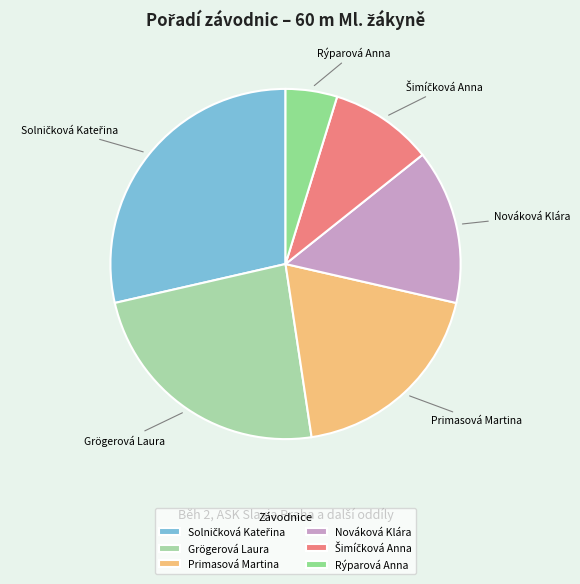

Which category has the smallest portion of the pie?

Rýparová Anna